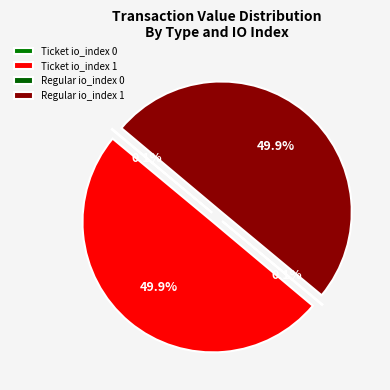

To the nearest percent, what portion does Ticket io_index 1 represent?

50%